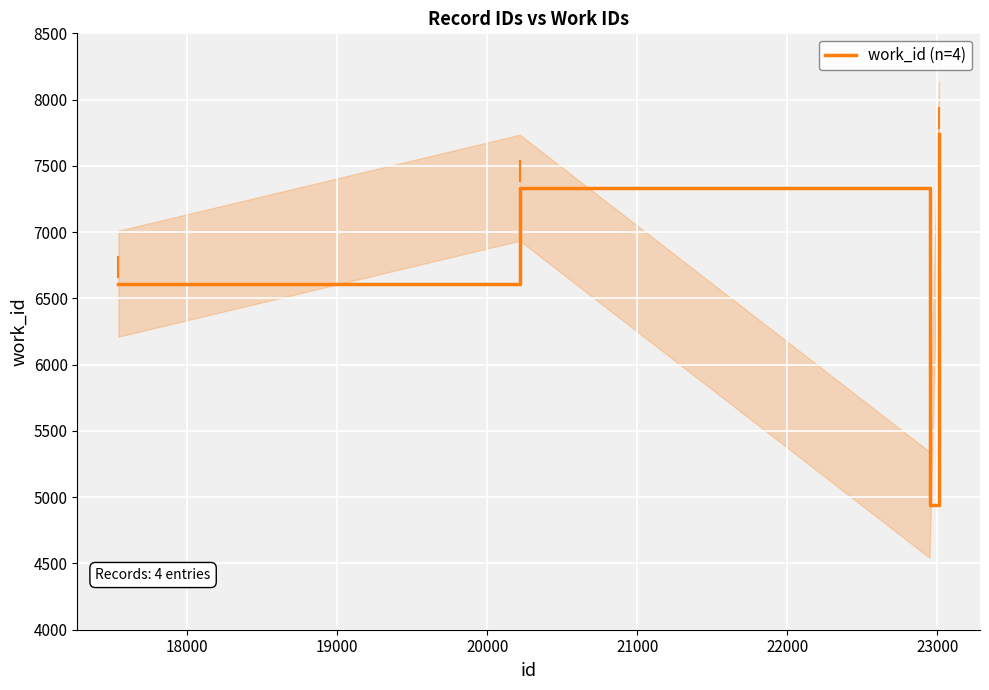

What is the average value?

6657